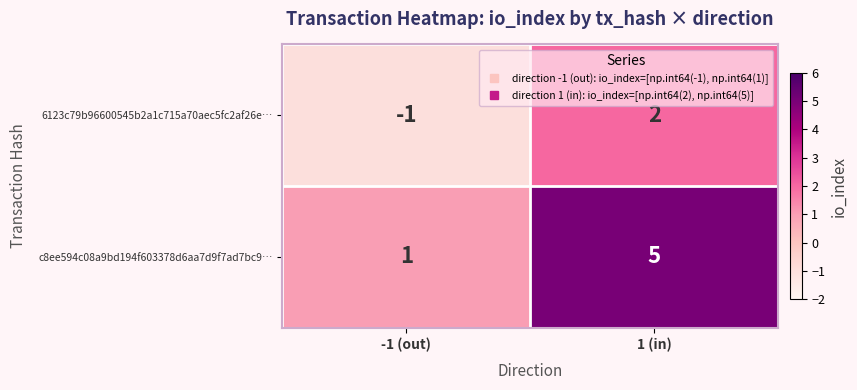

Which category has the highest value in the c8ee594c08a9bd194f603378d6aa7d9f7ad7bc9… series?

1 (in)